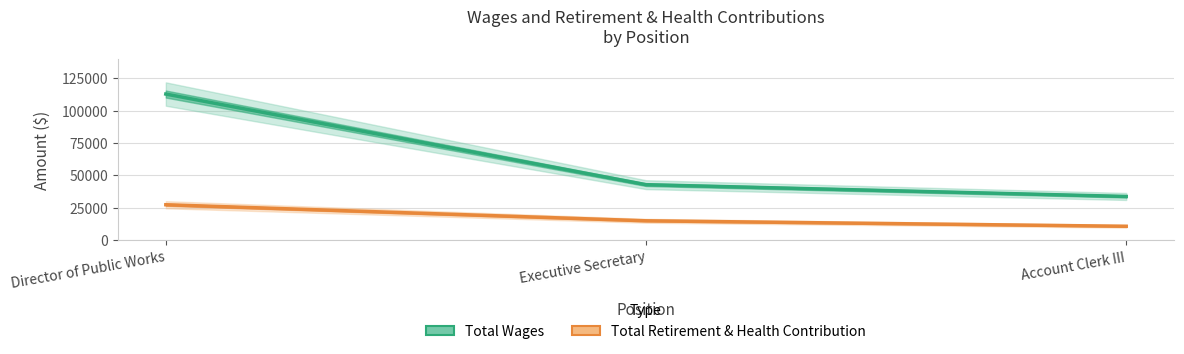

Is the value of Total Wages at Executive Secretary greater than the value of Total Retirement & Health Contribution at Executive Secretary?

Yes